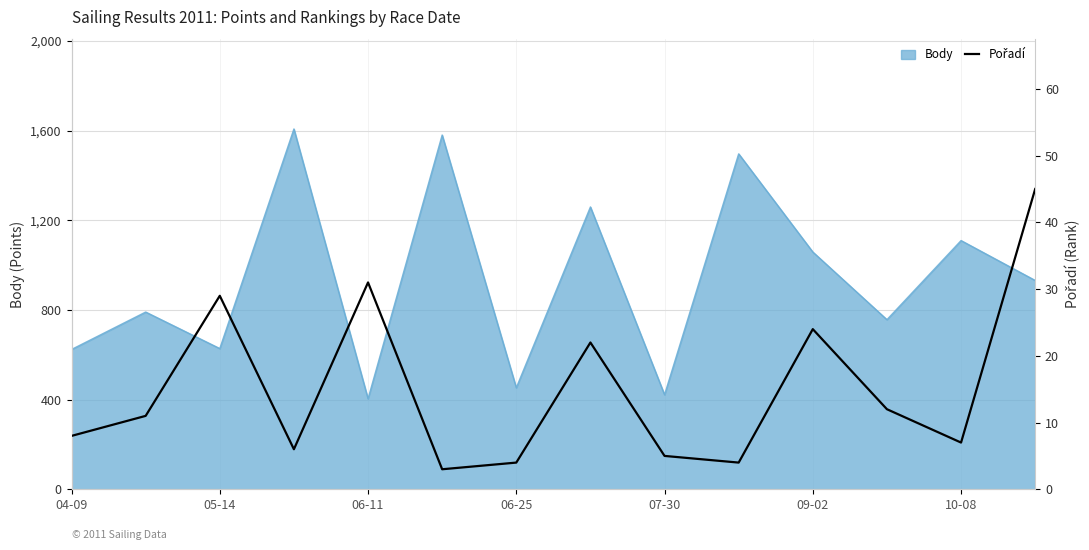

What is the smallest value displayed?

3